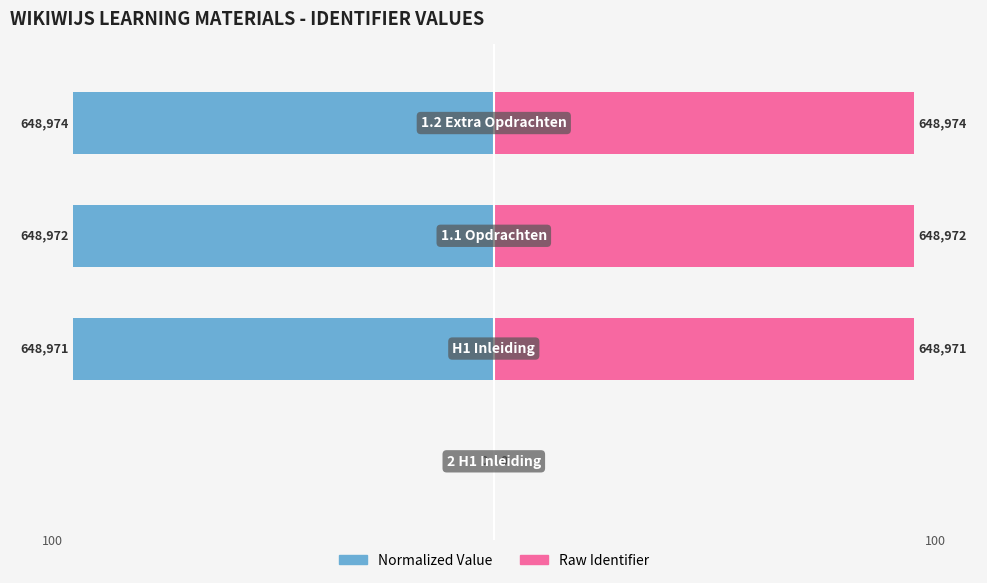

Is the value of Identifier (normalized) at 2 greater than the value of Identifier (raw) at 1?

No